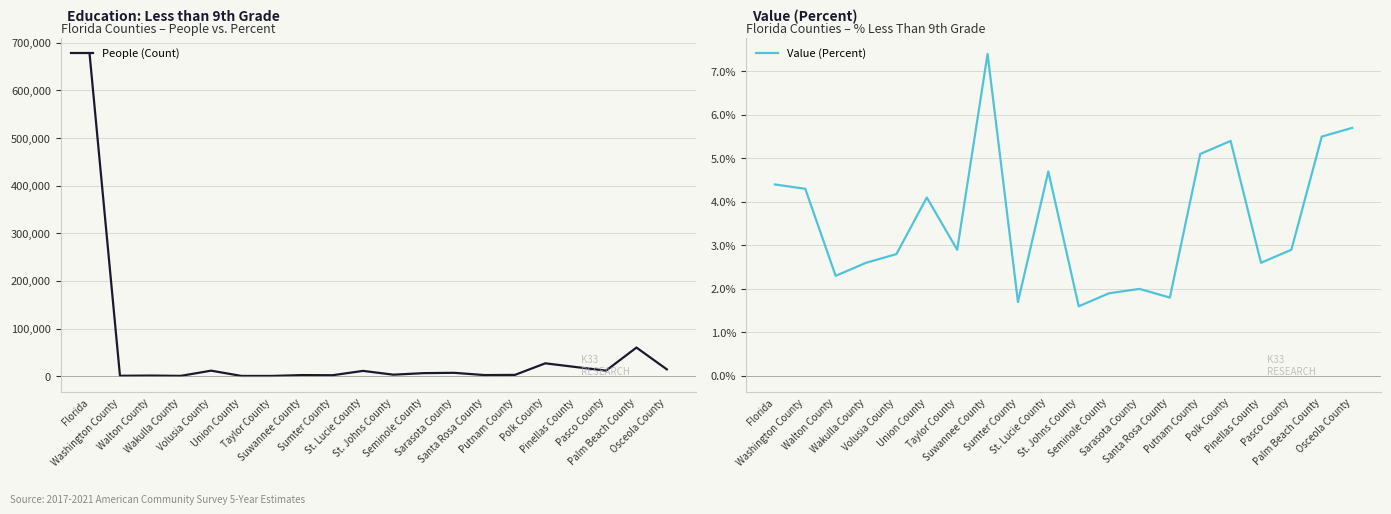

Does the chart have visible grid lines?

Yes